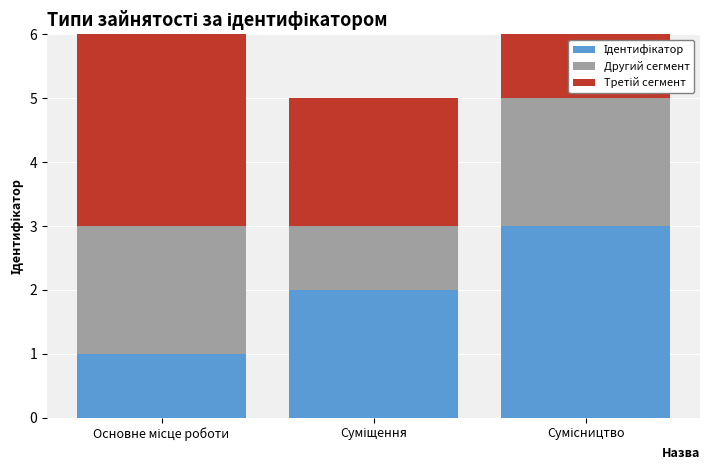

Rank the series by their maximum value, from highest to lowest.

Ідентифікатор, Третій сегмент, Другий сегмент